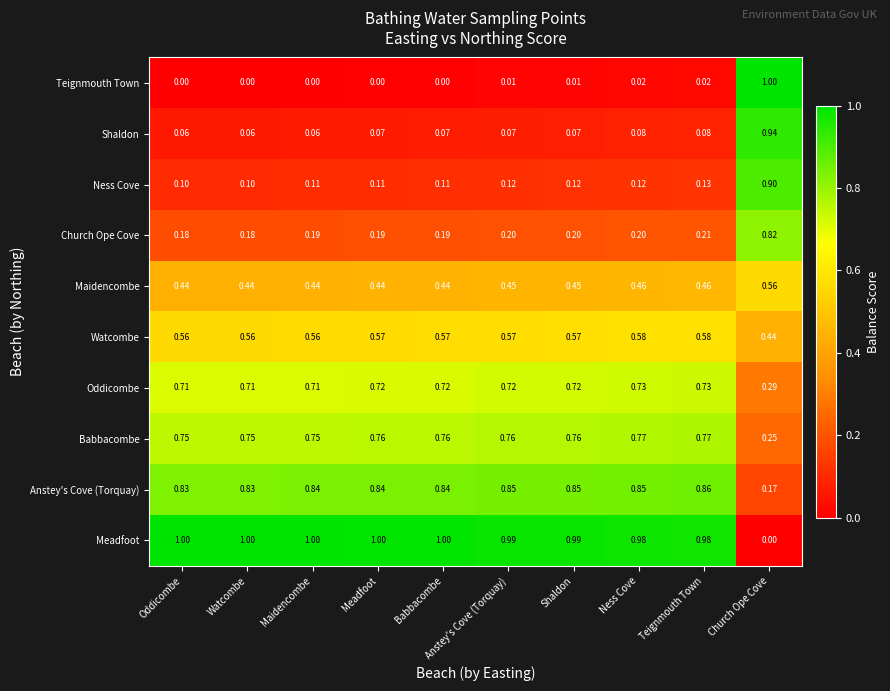

Which series has the largest total across all categories?

Meadfoot